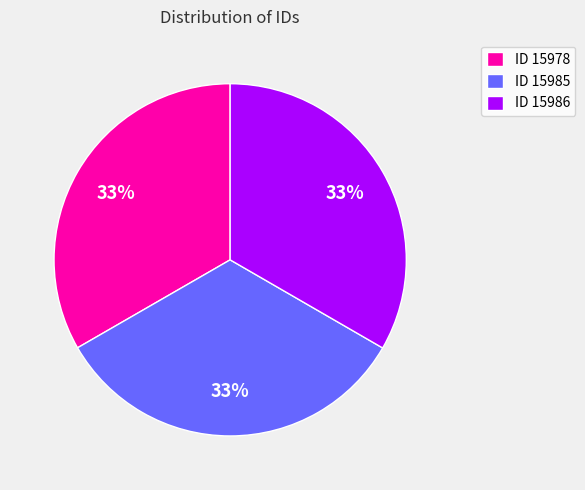

True or false: ID 15978 accounts for 33% of the total.

True